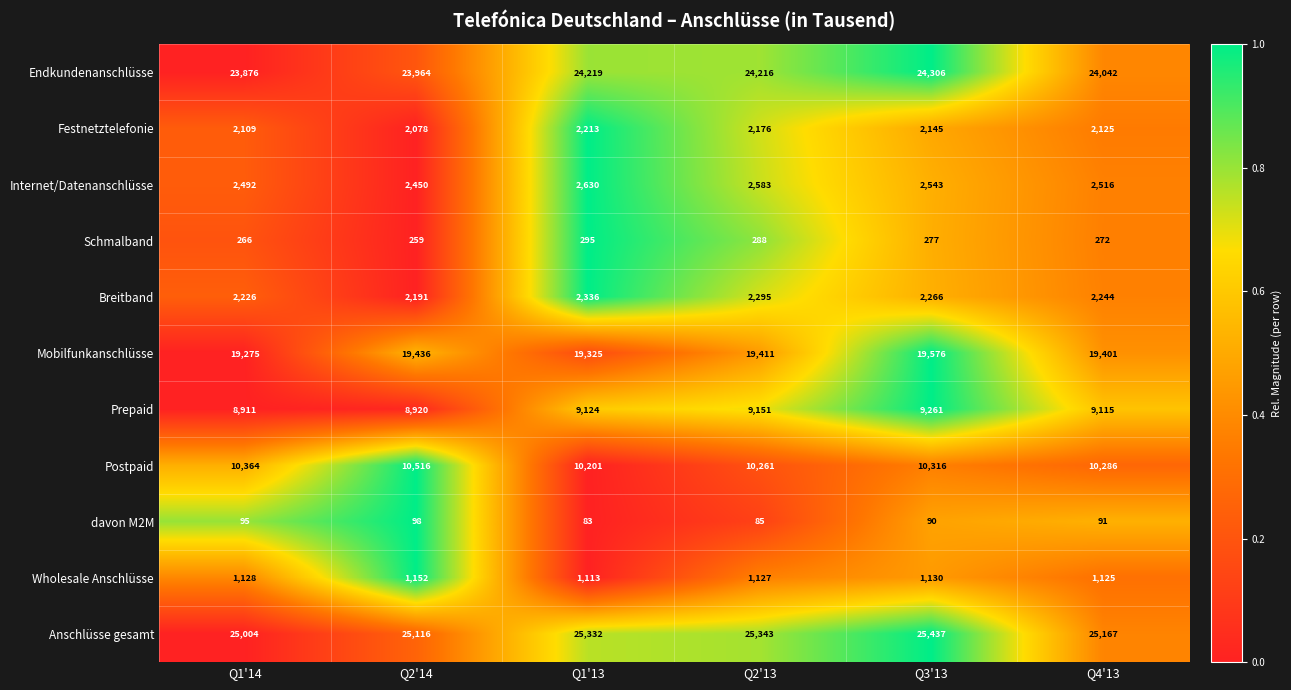

What is the average value of the Postpaid series?

10324